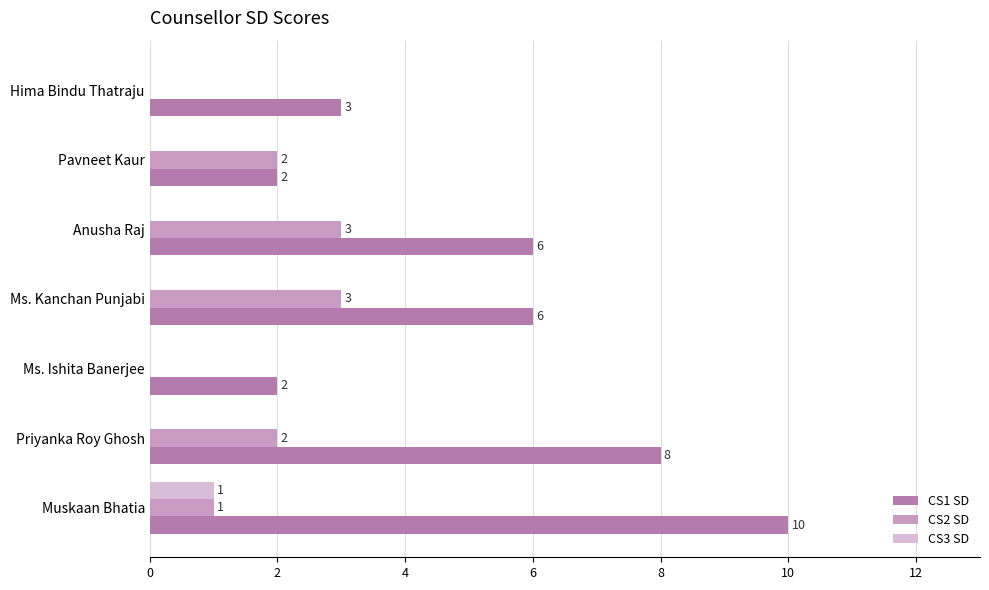

At which label is CS2 SD closest to 1?

Muskaan Bhatia